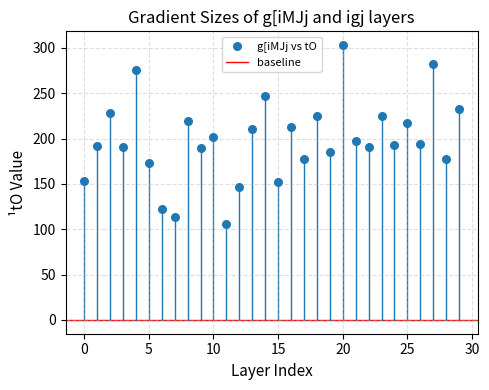

What is the range of Y values (max minus min)?

197